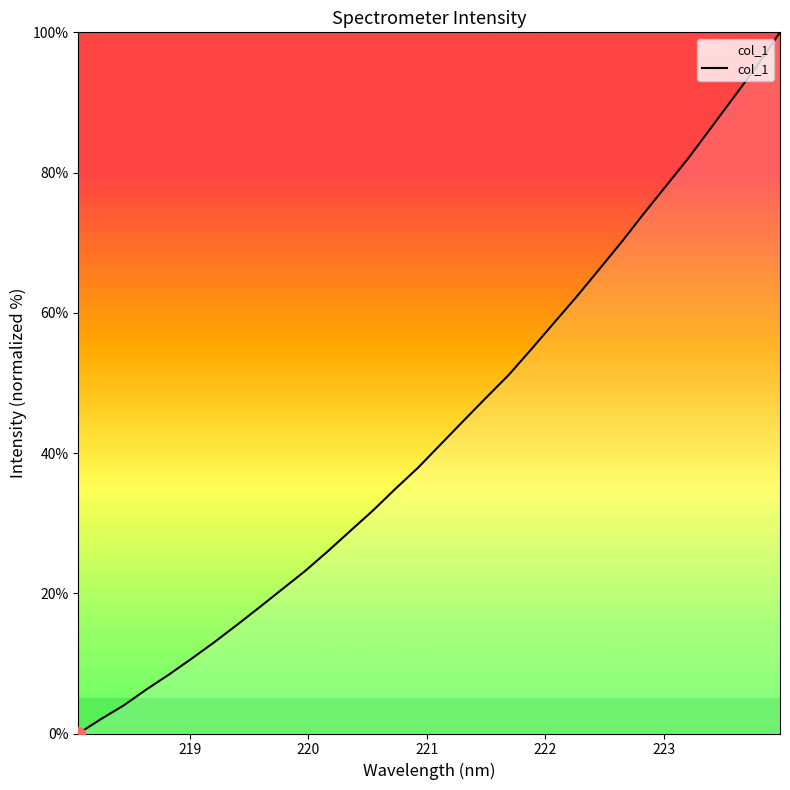

What is the greatest value displayed?

100.0